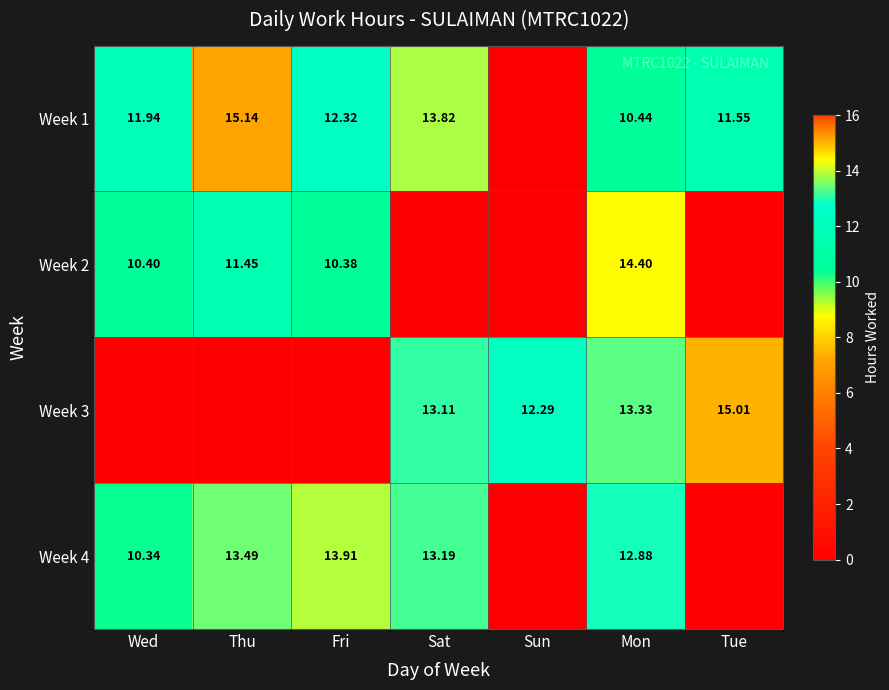

What is the sum of all Week 4 values?

63.8